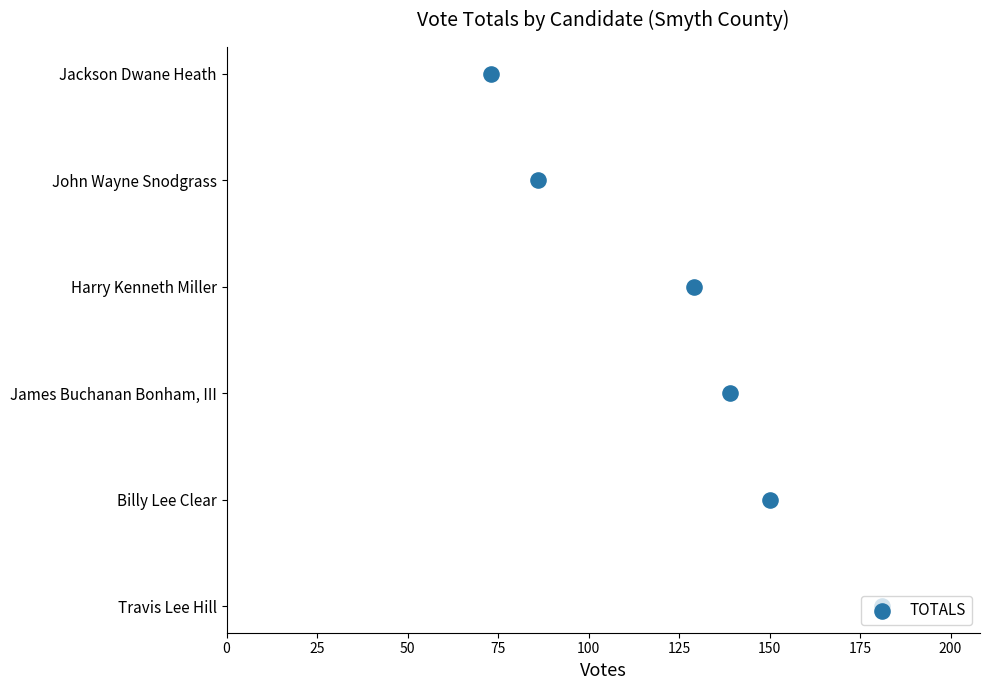

What is the change in value from 75 to 125?

+2